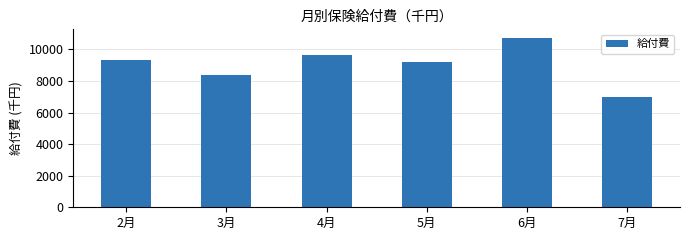

List the labels in order of value, smallest first.

7月, 3月, 5月, 2月, 4月, 6月